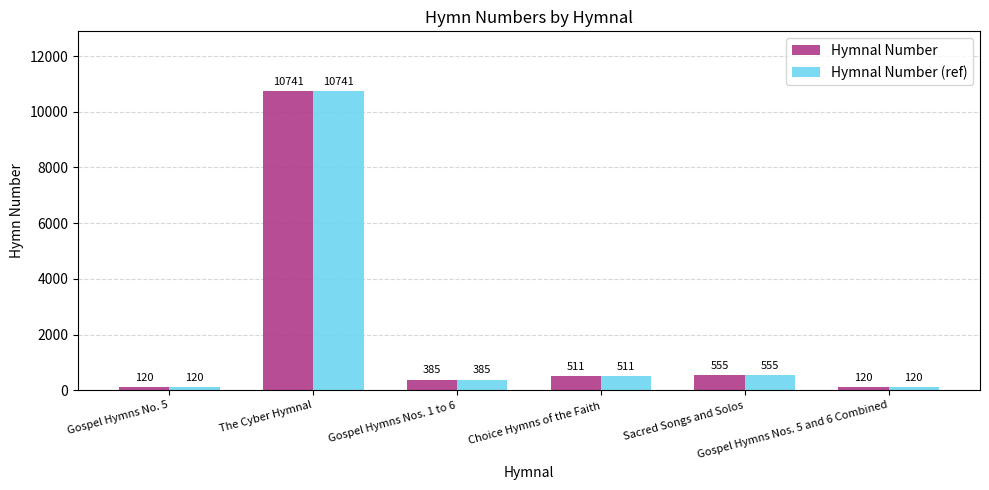

What value does the Hymnal Number series have at The Cyber Hymnal, to the nearest 100?

10700